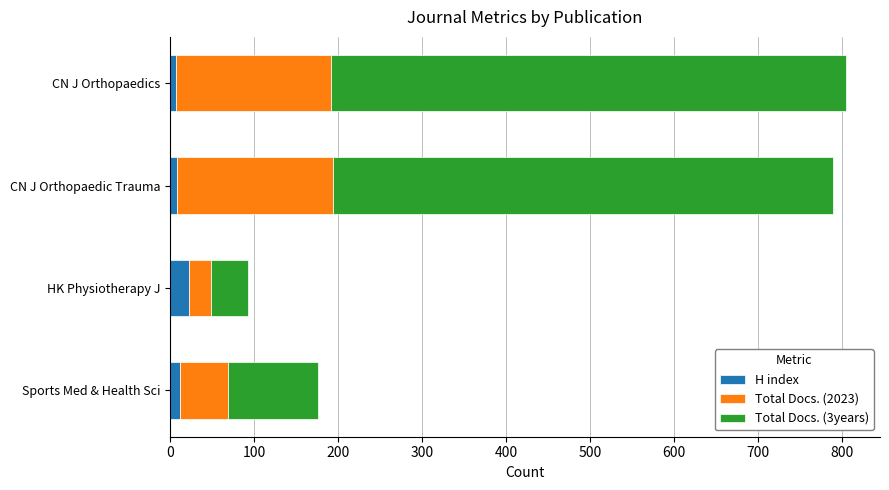

How many data points in H index are less than 12?

2